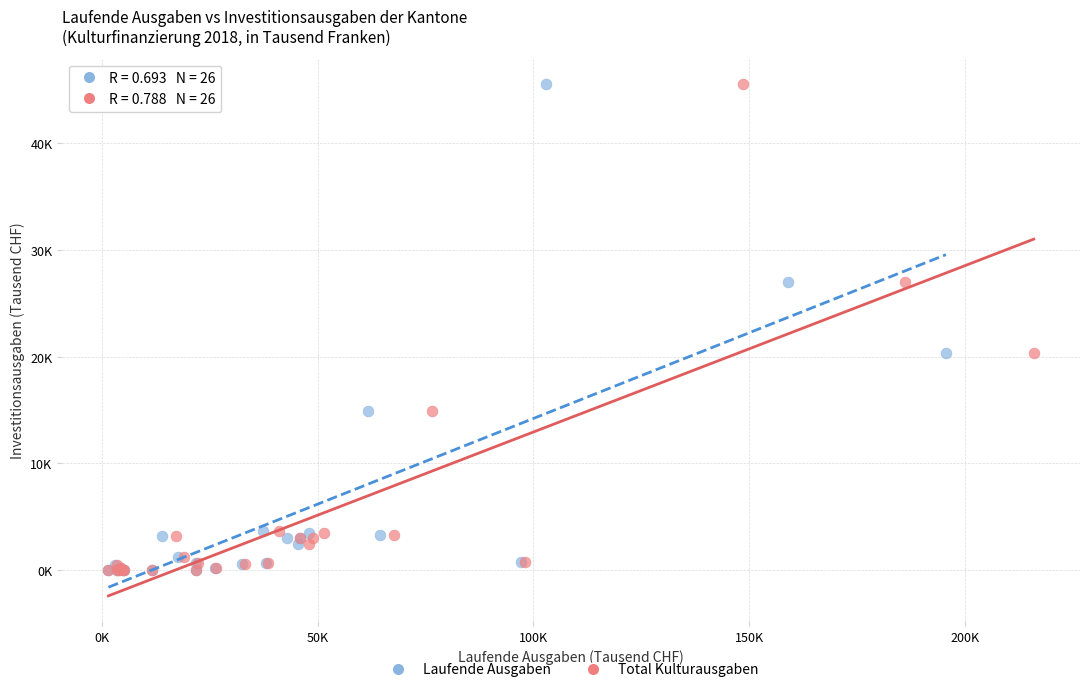

What are all the series names shown in the legend?

Laufende Ausgaben, Total Kulturausgaben